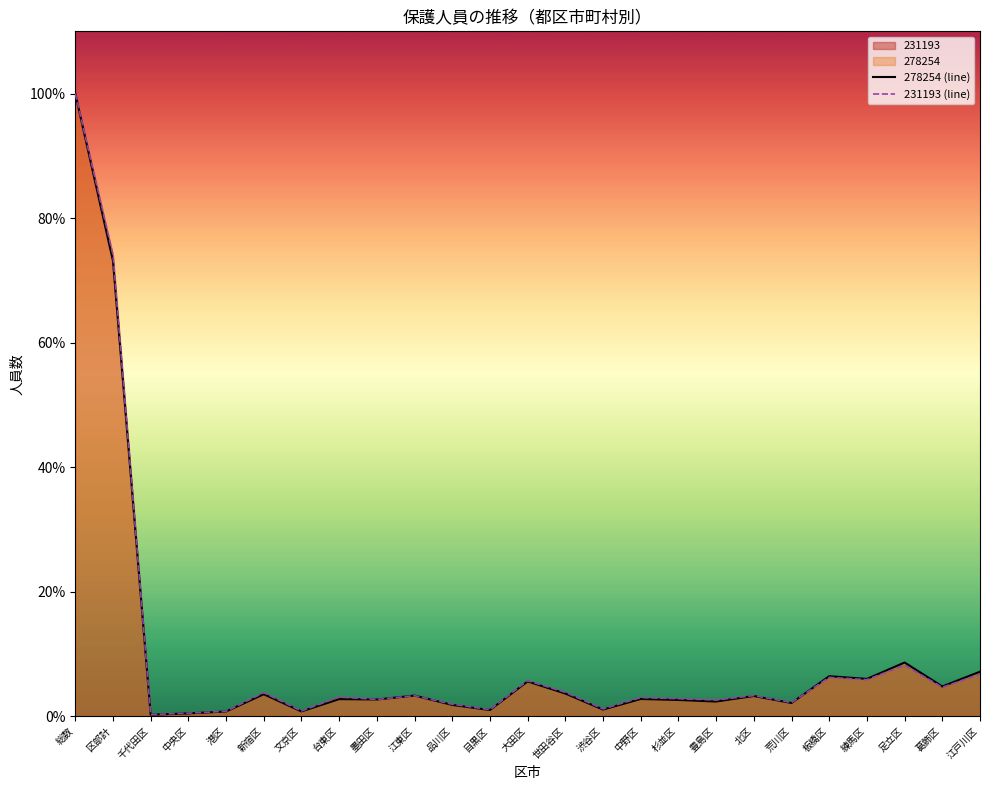

What is the label of the 23rd point from the left?

足立区